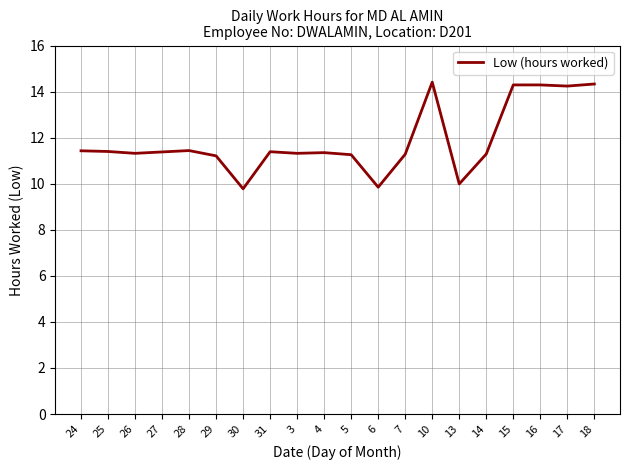

What is the minimum value shown in the chart?

9.8